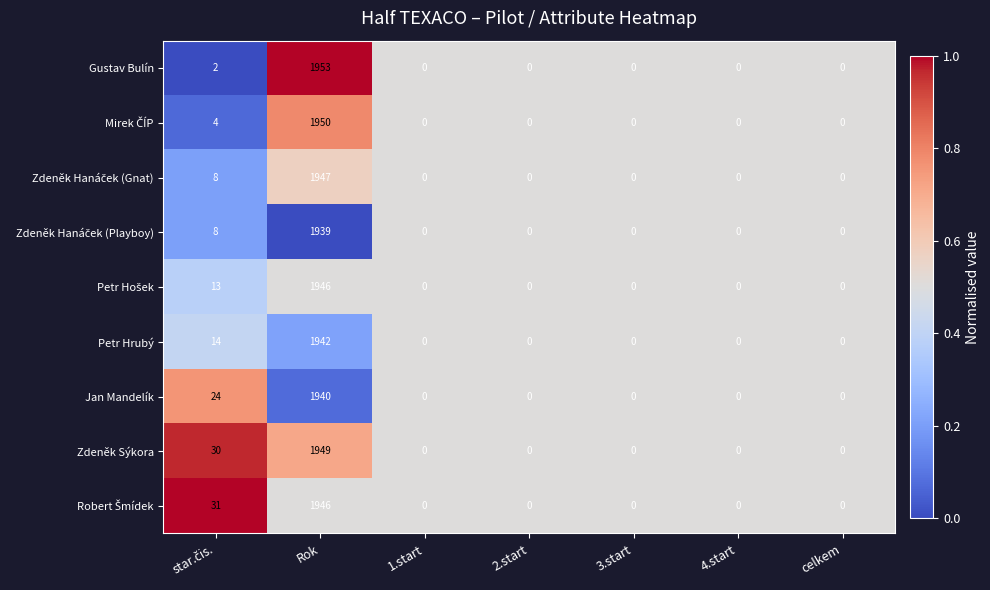

What is the highest value of the Petr Hrubý series?

1942